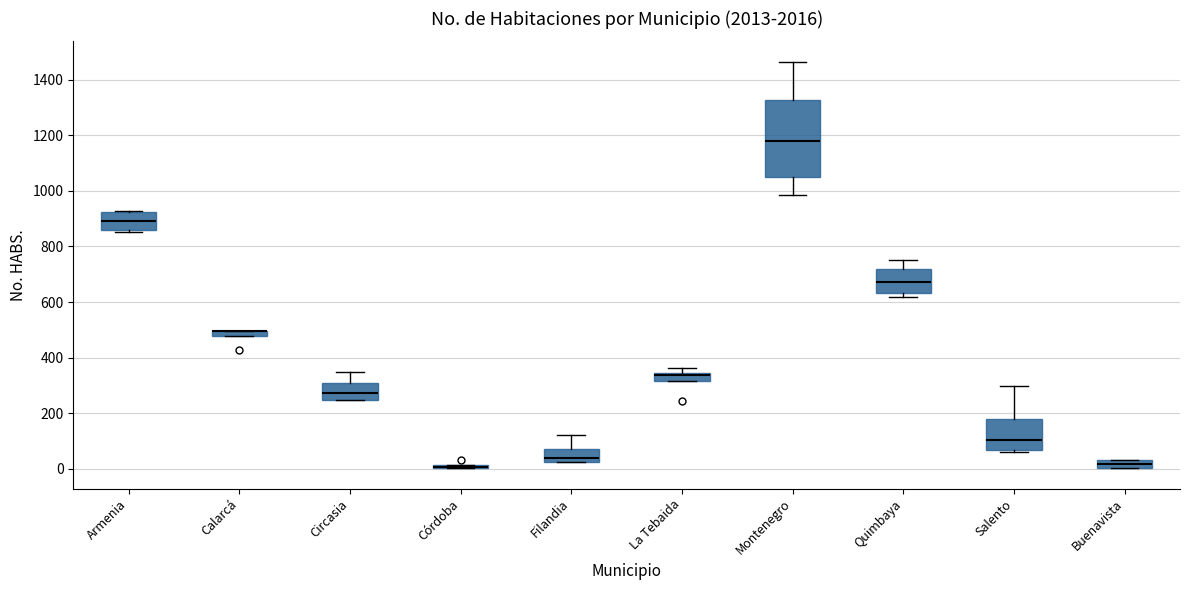

Where is the lower edge of the box for Armenia on the y-axis? The values are not printed on the chart, so give them approximately, as read against the axis.

860